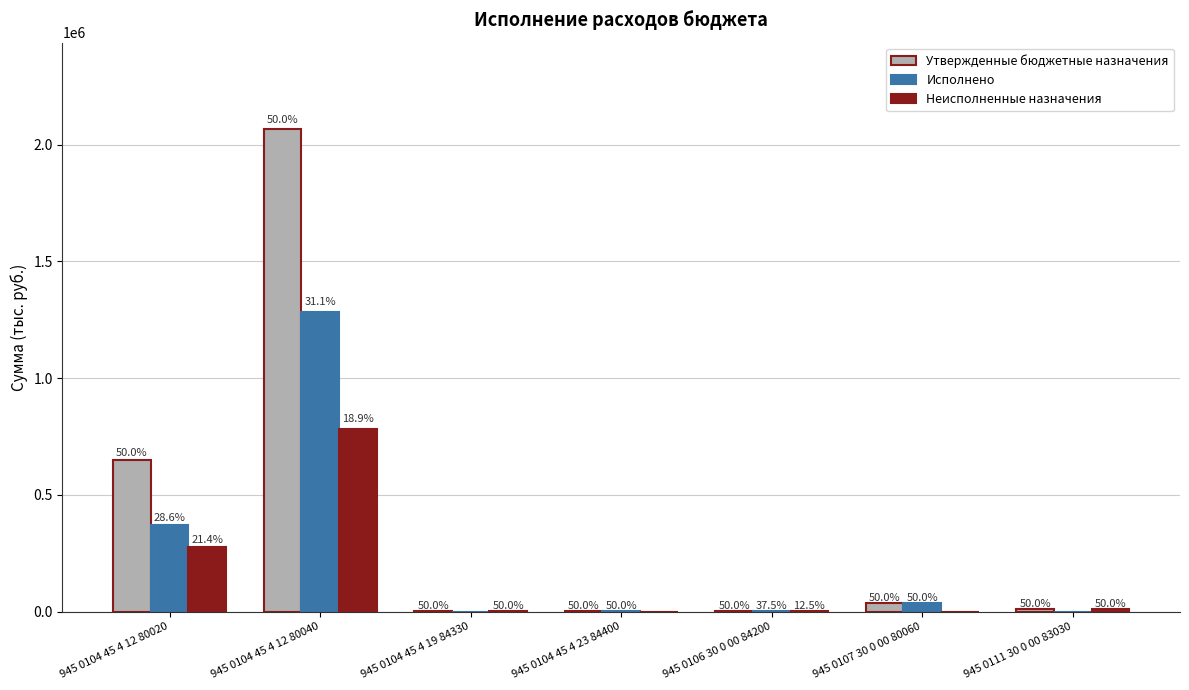

Rank the series by their average value, from lowest to highest.

Неисполненные назначения, Исполнено, Утвержденные бюджетные назначения